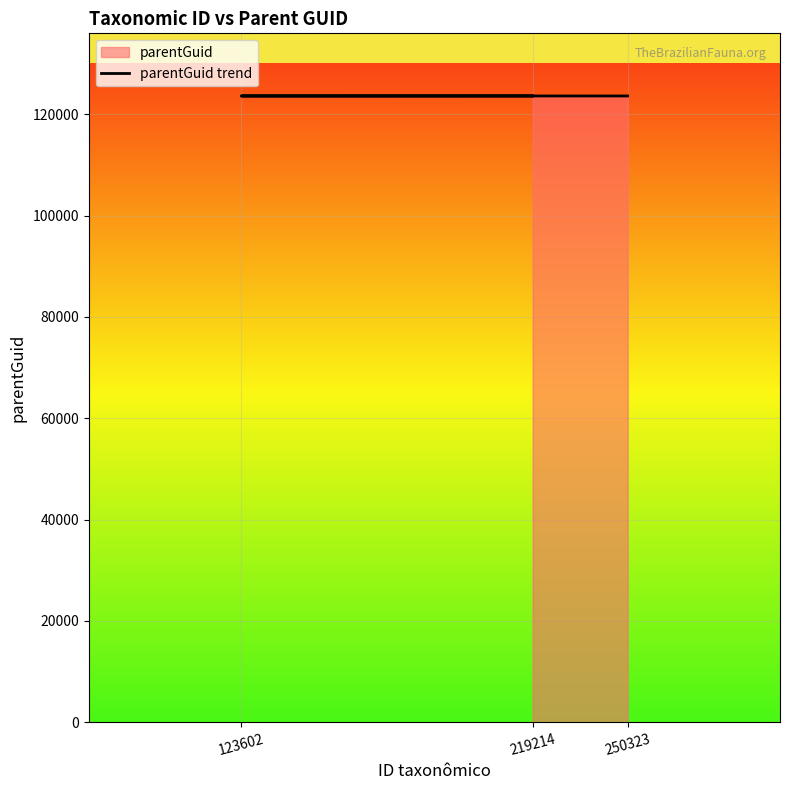

Which has a higher value, 219214 or 250323?

219214